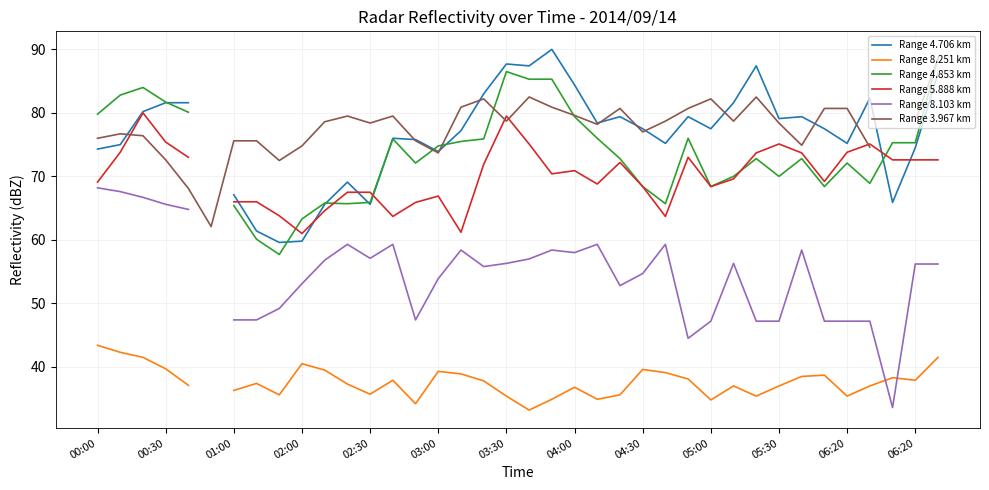

What is the smallest value displayed?

33.2